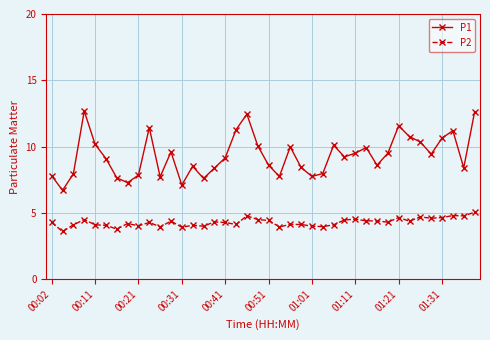

What is the highest value of the P1 series?

12.7